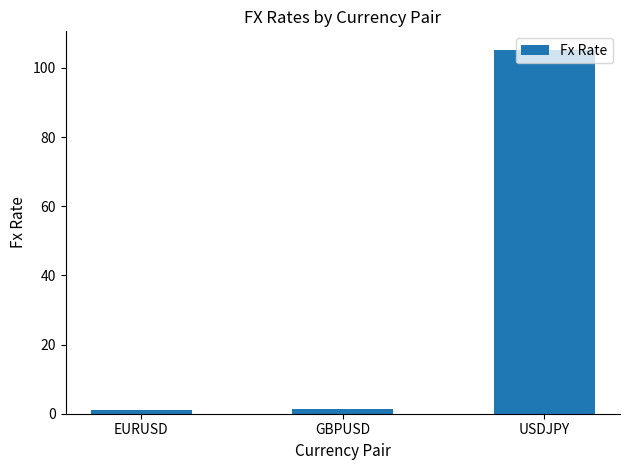

What is the difference between the maximum and minimum values?

104.1